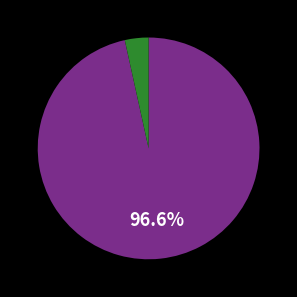

Is there a majority slice in this chart?

Yes